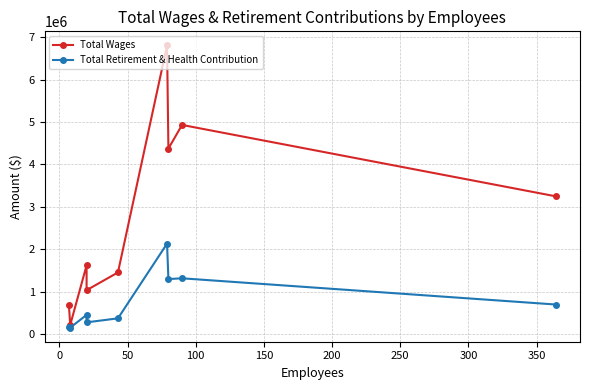

Which series has the widest spread of values?

Total Wages